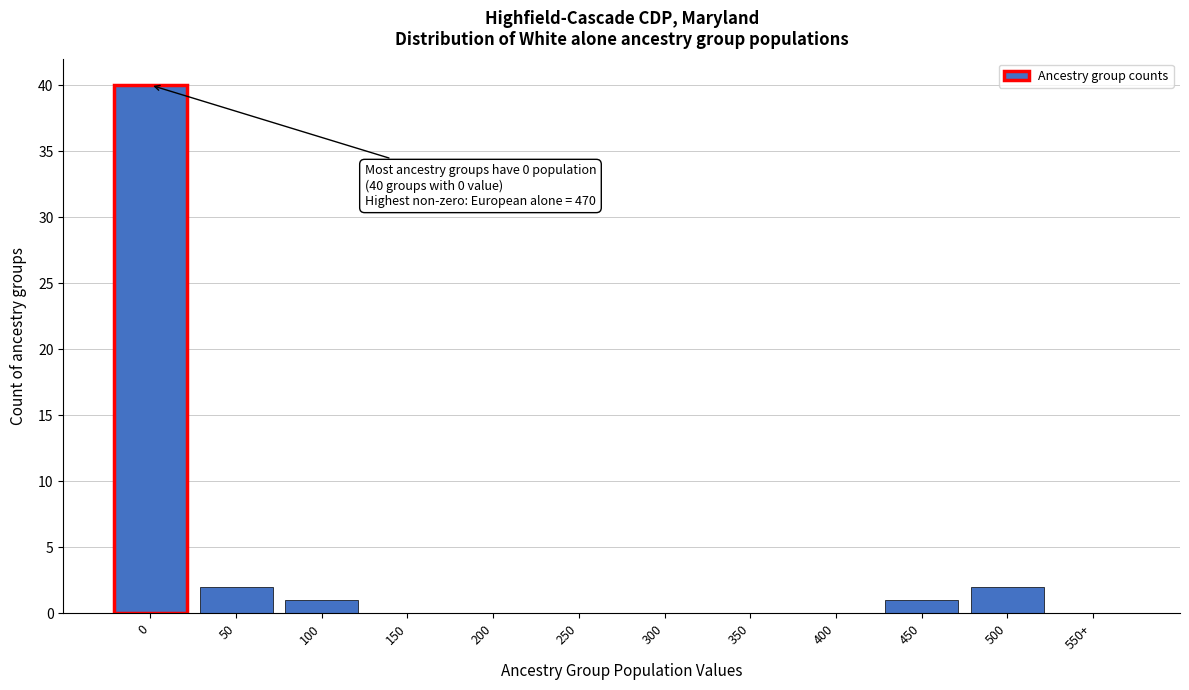

Reading left to right, list all the values displayed in this chart.

0=40	50=2	100=1	150=0	200=0	250=0	300=0	350=0	400=0	450=1	500=2	550+=0